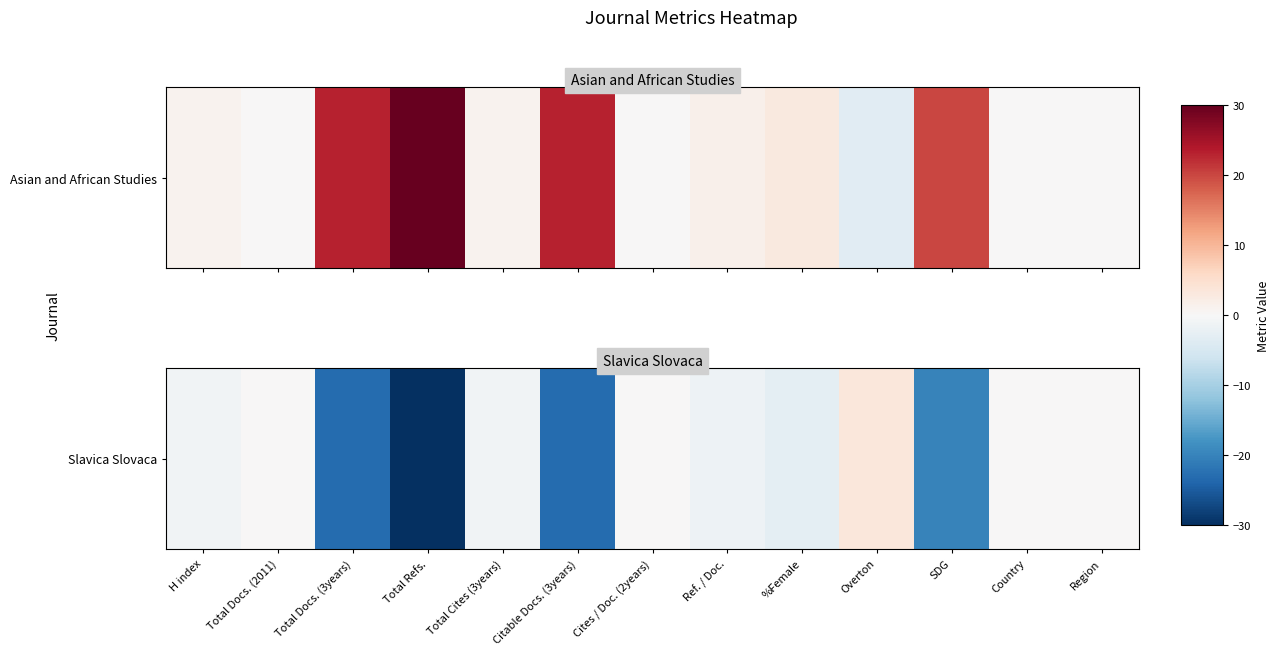

What value does the data have at Citable Docs. (3years)?

-23.0